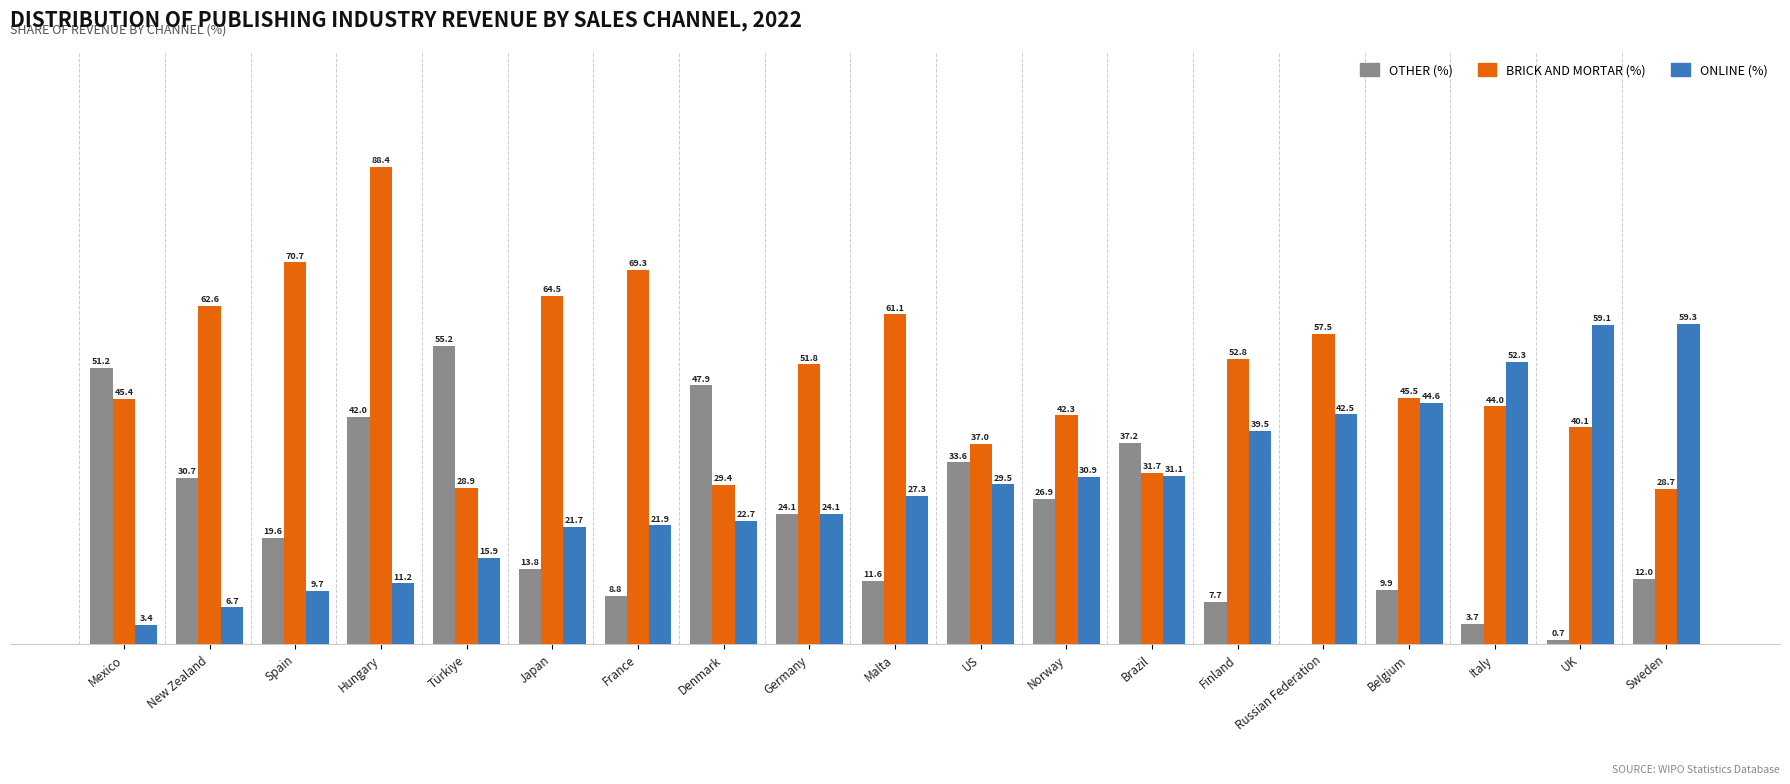

Which label corresponds to the largest value in the chart?

Hungary